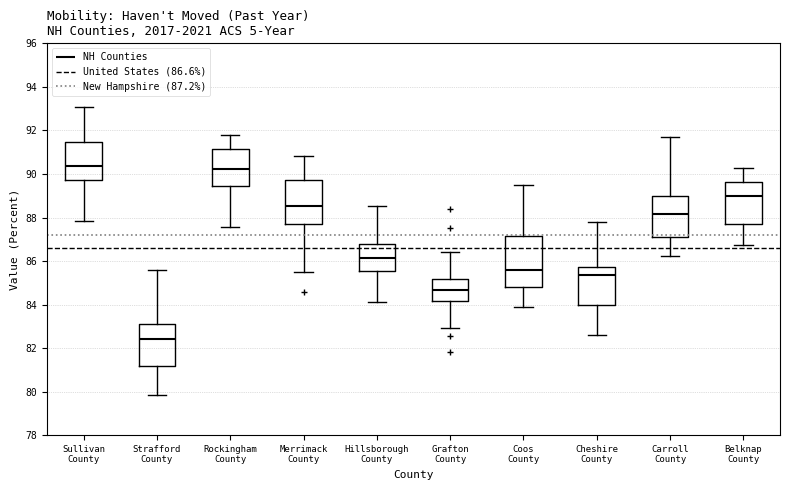

Where is the lower edge of the box for Merrimack County on the y-axis? The values are not printed on the chart, so give them approximately, as read against the axis.

87.8